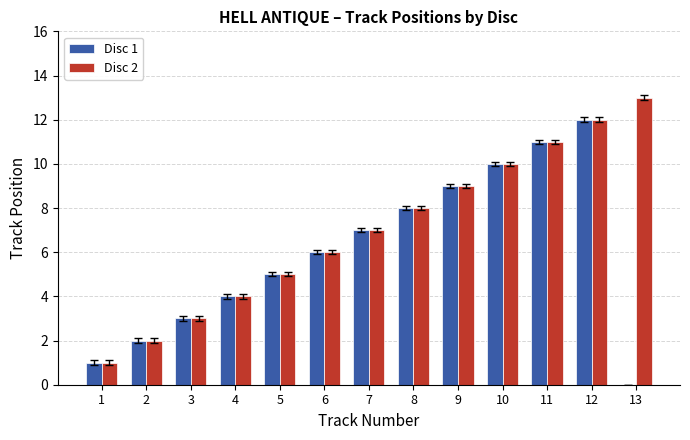

The Disc 2 series shows 4 at 9. True or false?

False